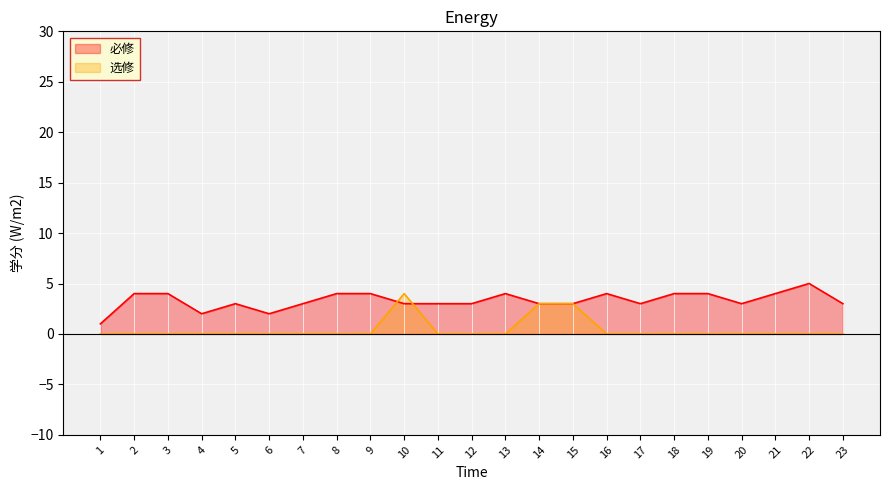

Is the value of 必修 at 18 greater than the value of 选修 at 14?

Yes